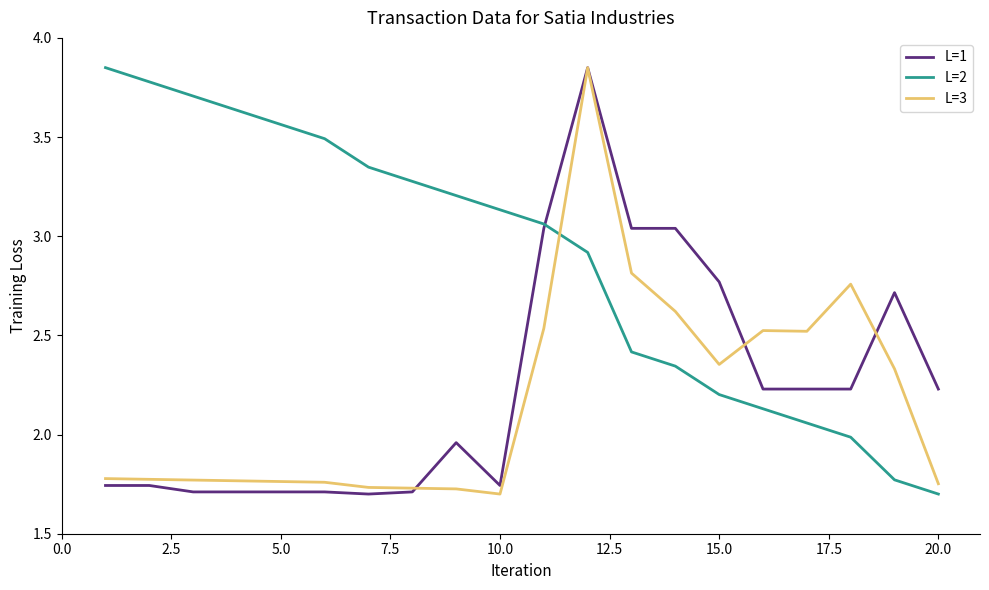

What is the average value of the L=2 series?

2.9